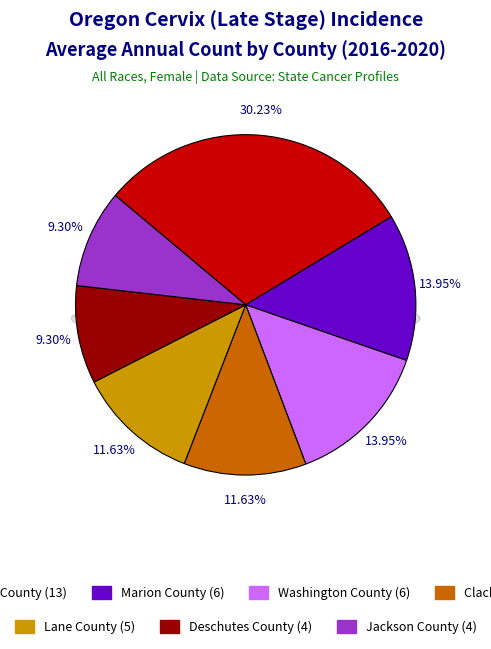

Is it true that Clackamas County is 12% of the pie?

True